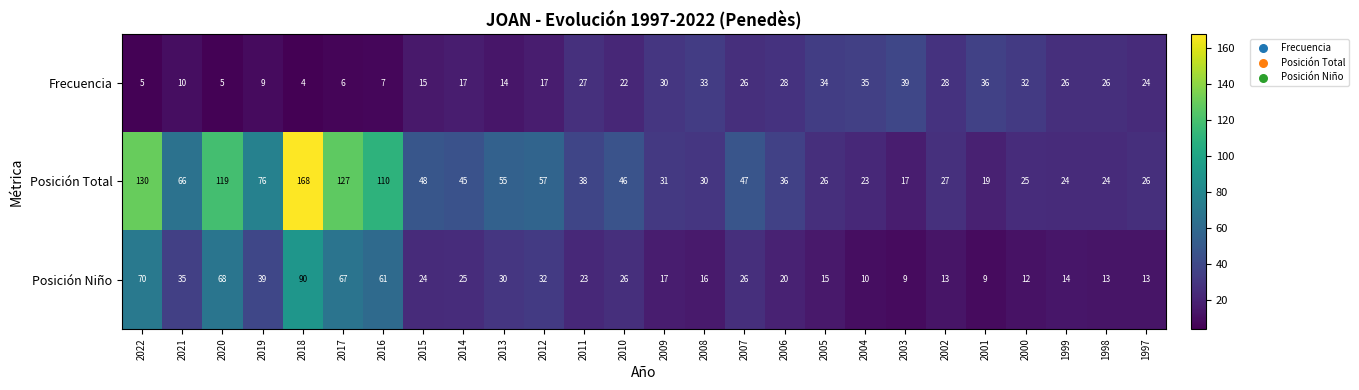

Rank the series at 2018 from highest to lowest value.

Posición Total, Posición Niño, Frecuencia